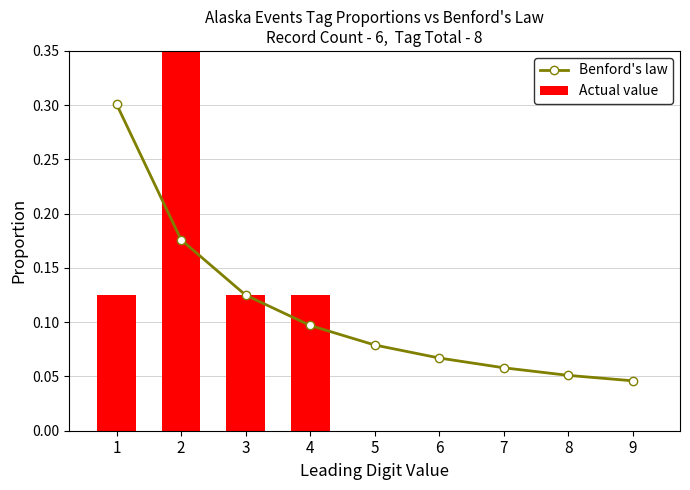

How many positive values does the Actual value series have?

4